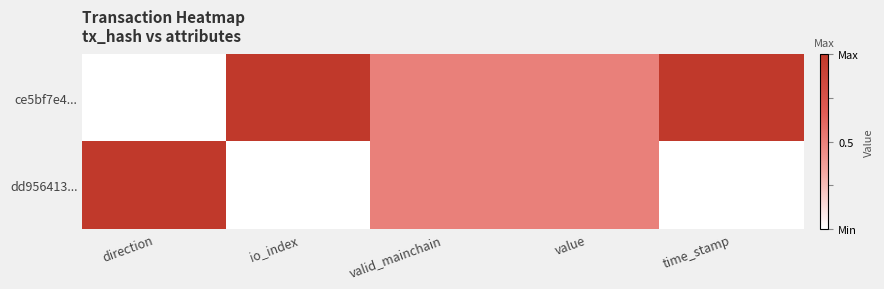

Reading left to right, extract all data points from this chart.

ce5bf7e4...: direction=0.0	io_index=1.0	valid_mainchain=0.5	value=0.5	time_stamp=1.0
dd956413...: direction=1.0	io_index=0.0	valid_mainchain=0.5	value=0.5	time_stamp=0.0